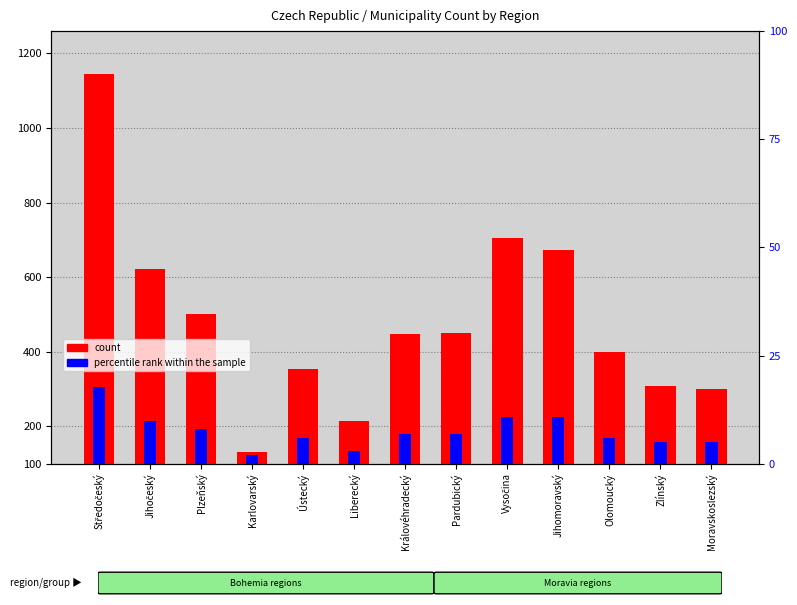

What is the label of the 3rd bar from the left?

Plzeňský